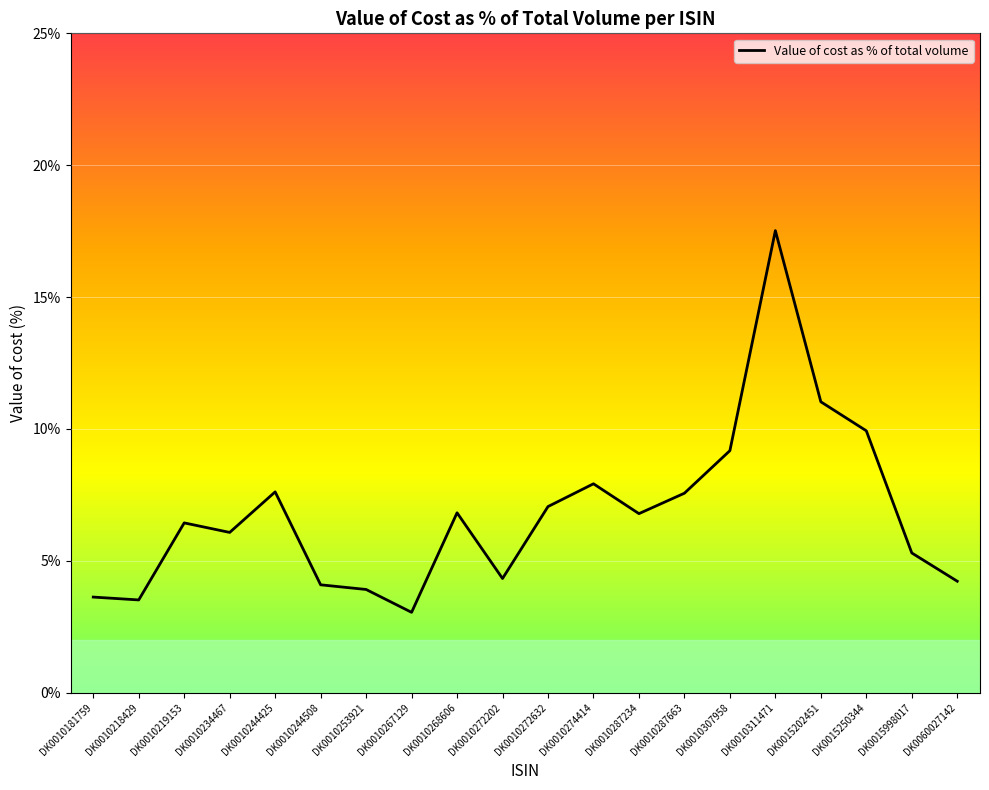

What is the average value?

0.1